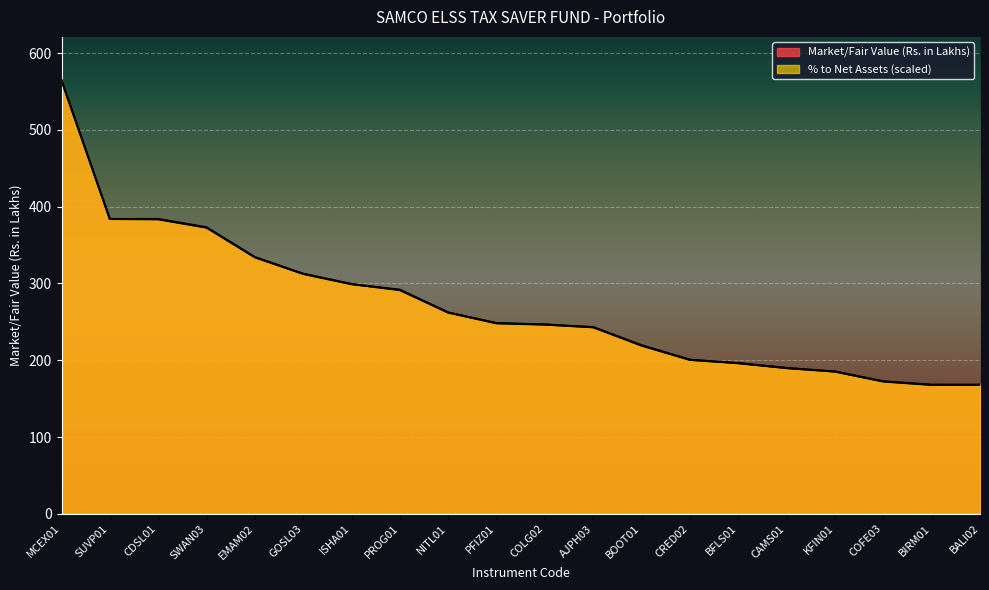

At SWAN03, list the series in order from smallest to largest.

Market/Fair Value (Rs. in Lakhs), % to Net Assets